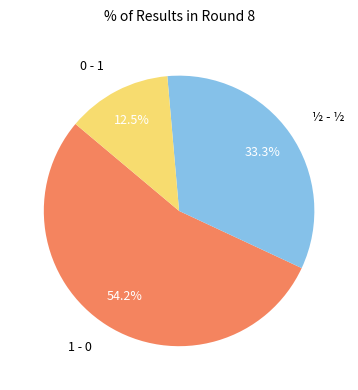

Which slice is the smallest?

0 - 1